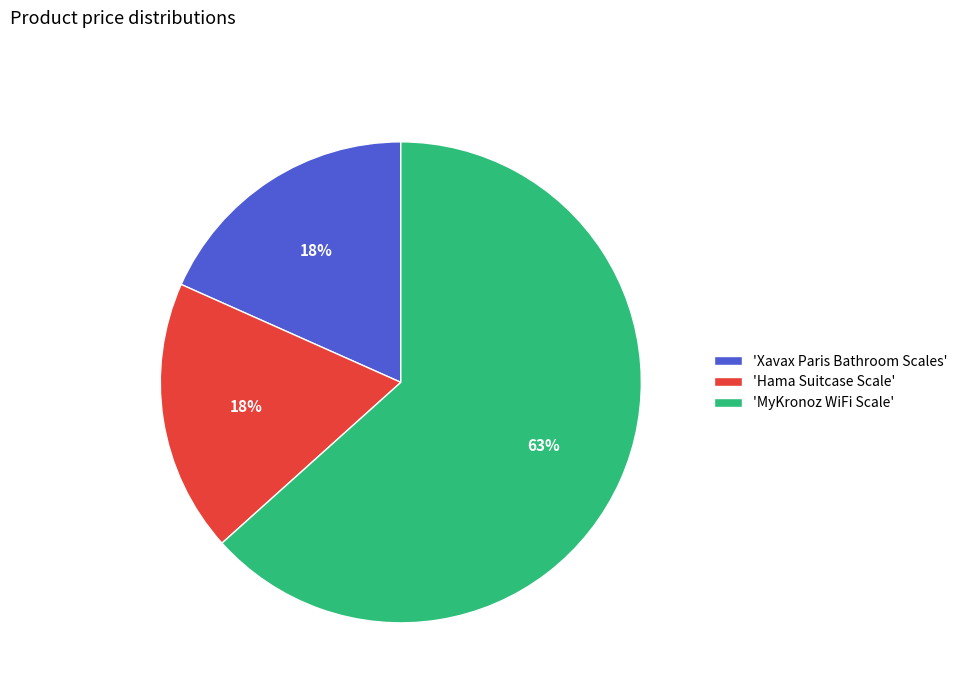

To the nearest percent, what is the difference between the largest and smallest slice percentages?

45%